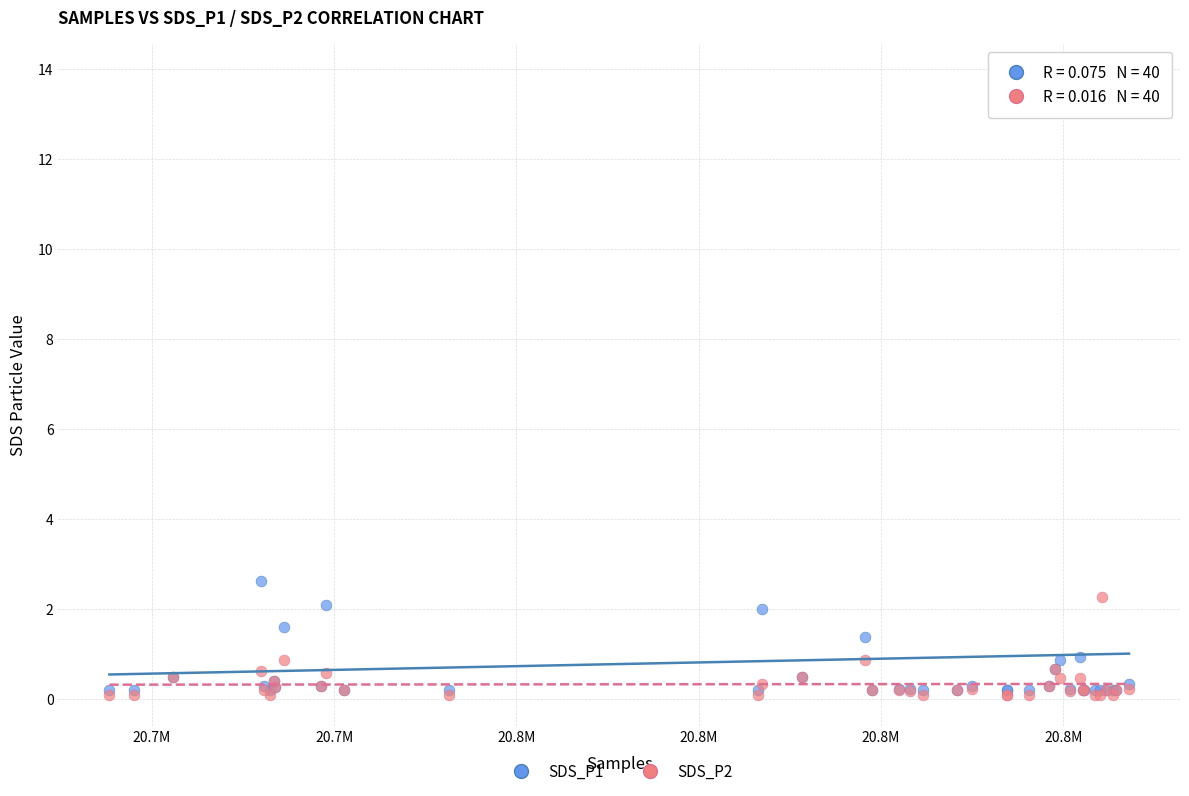

Across all series, what Y value is closest to 6?

2.6